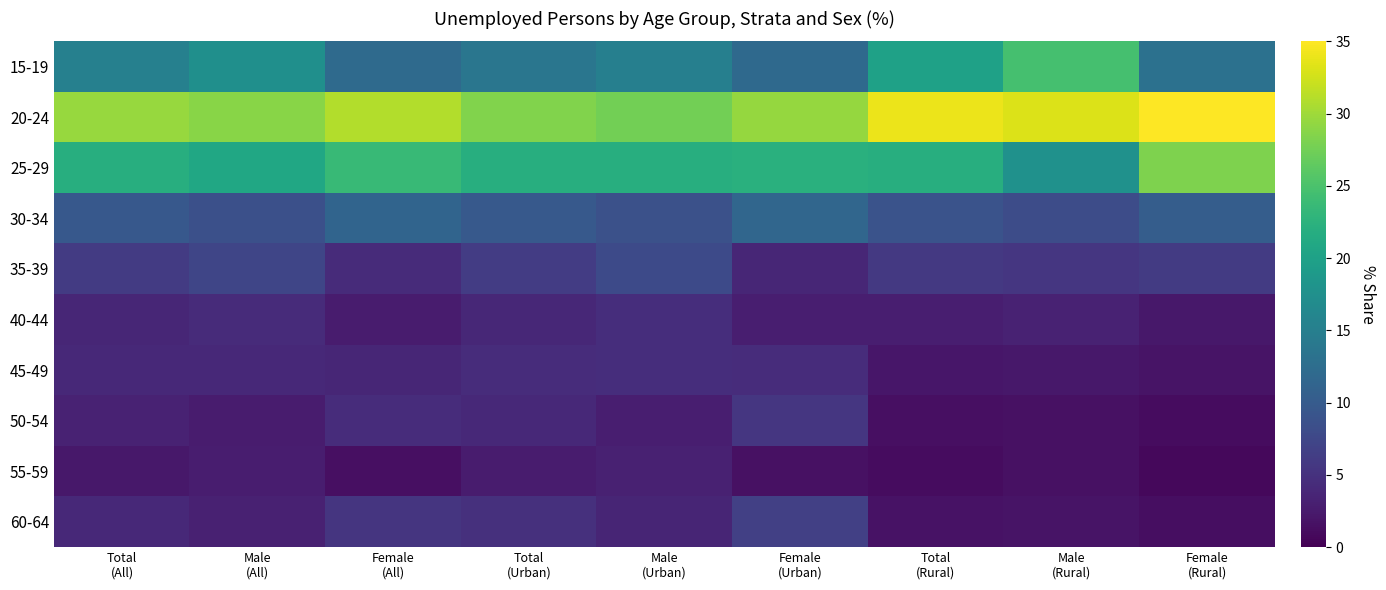

At how many categories does at least one series exceed 6?

9